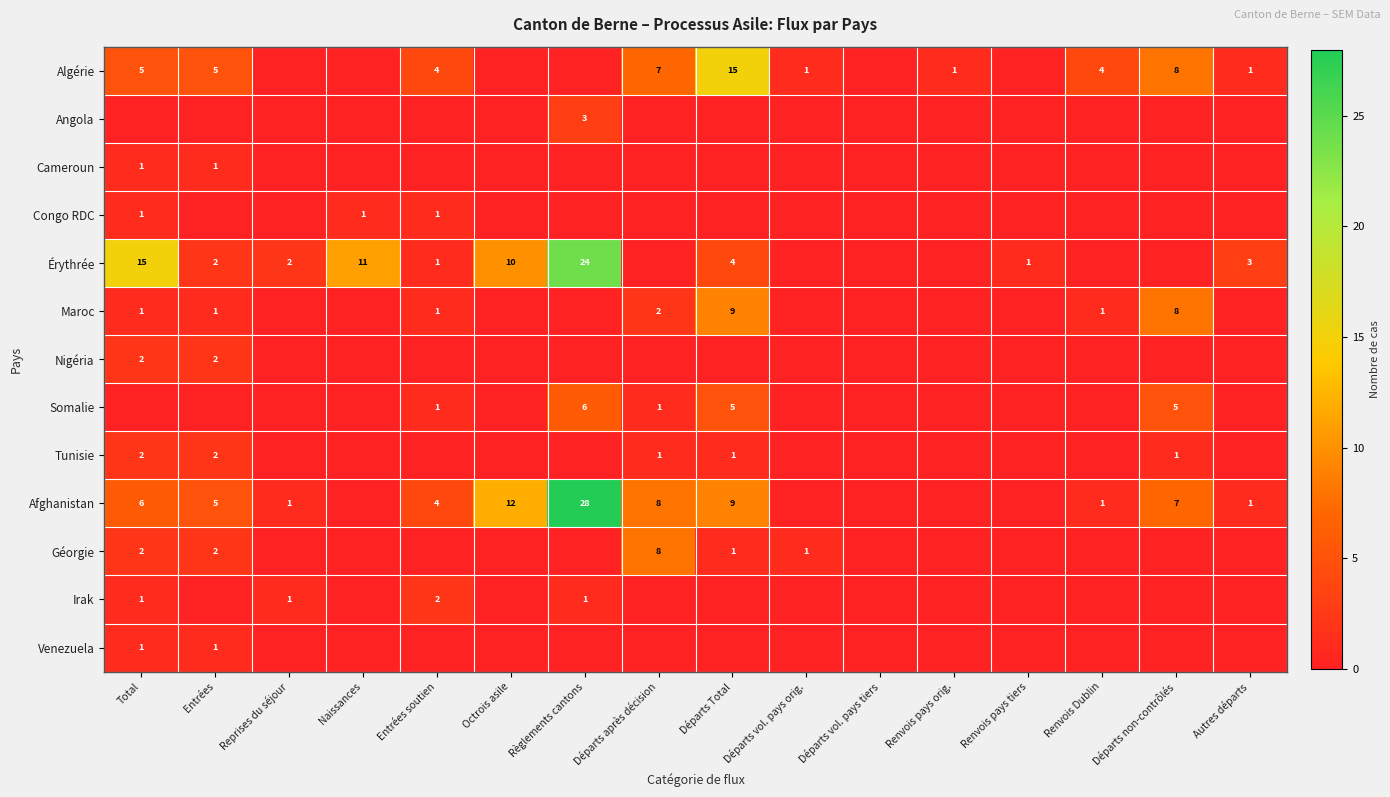

The value of Venezuela at Total is 2. True or false?

False